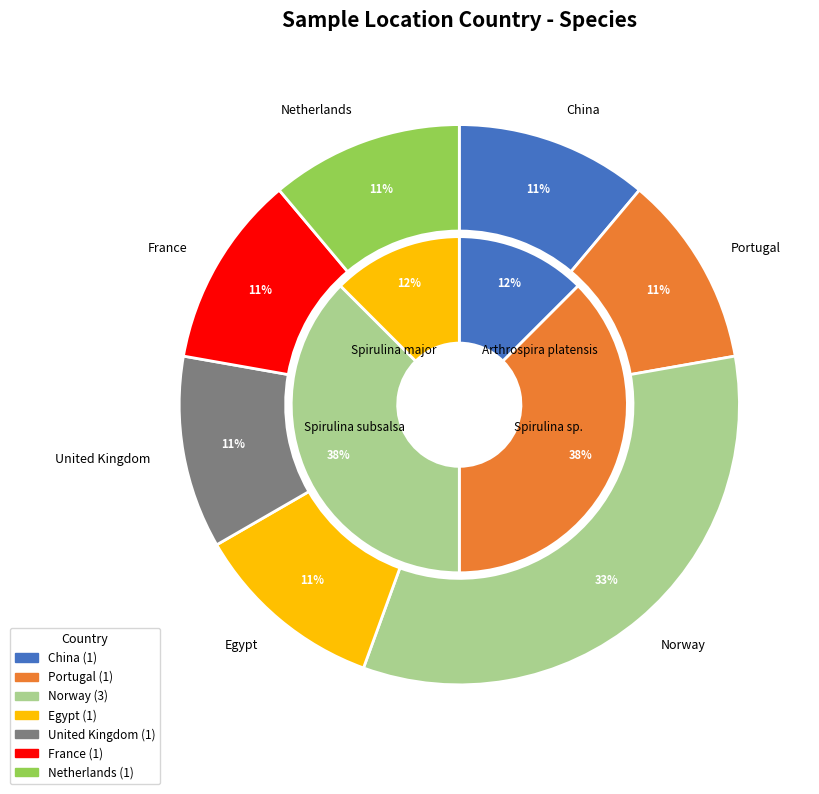

True or false: NIVA-CYA 303 accounts for 1% of the total.

False